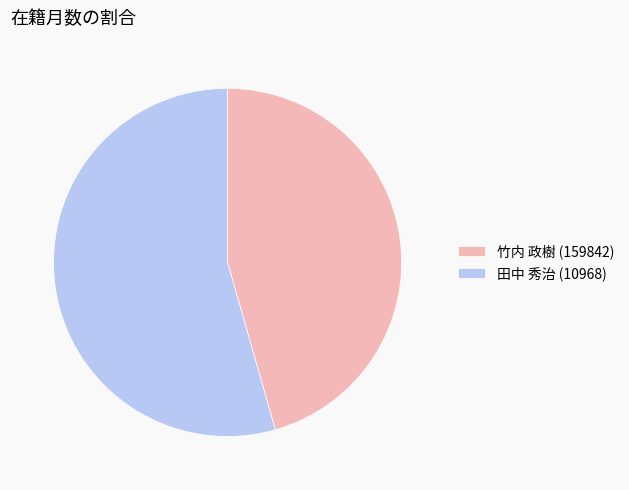

Is there a majority slice in this chart?

Yes